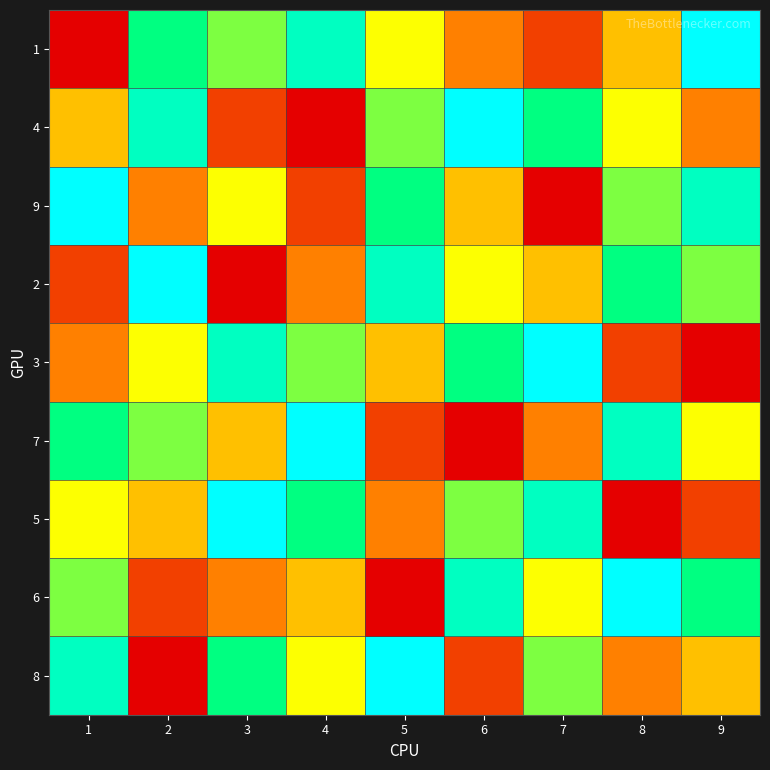

What is the spread (max minus min) of values at 9?

8